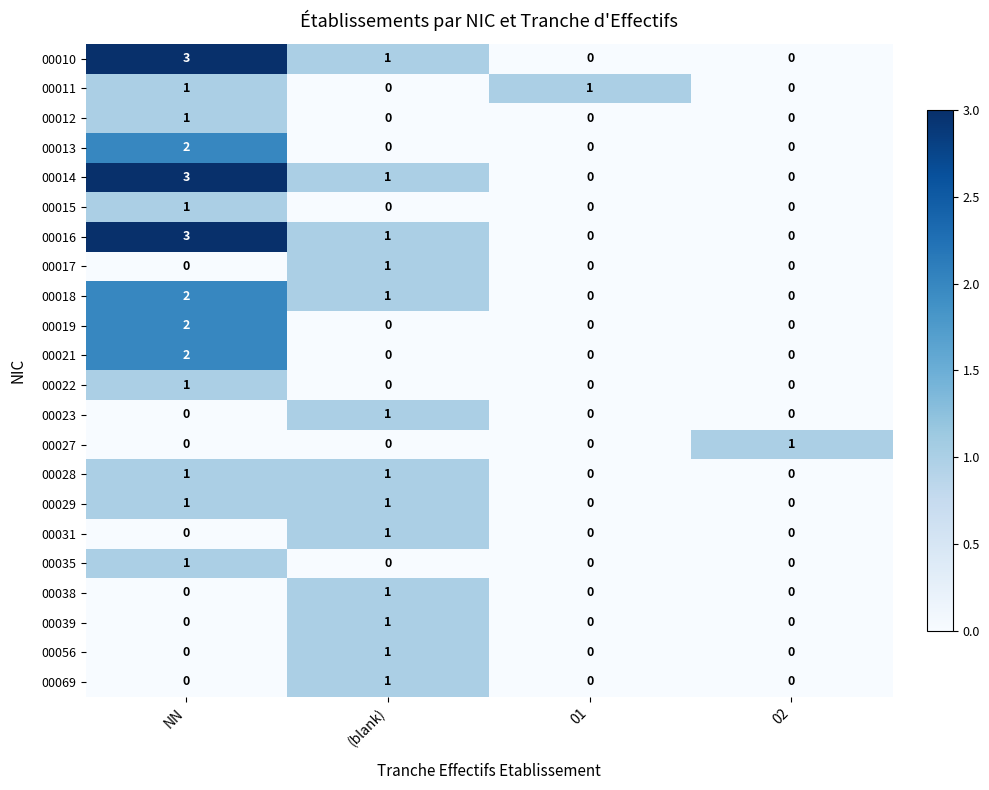

True or false: 00023 has a value of 1 at (blank).

True